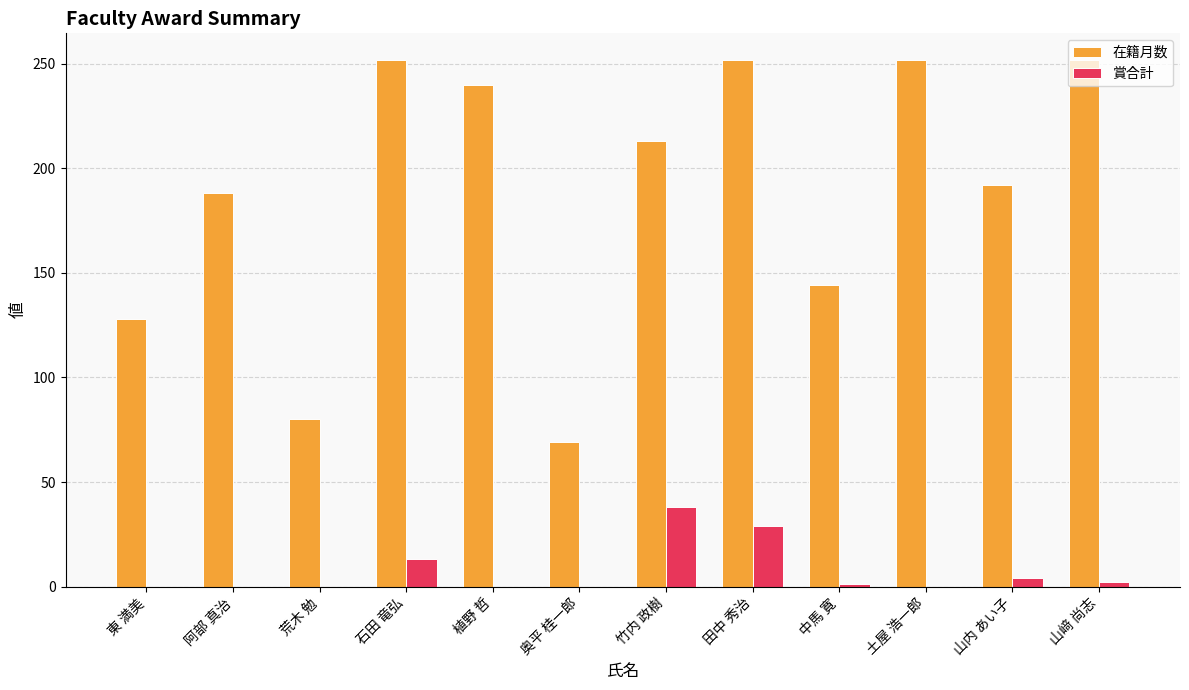

What is the approximate value of 在籍月数 at 中馬 寛?

144